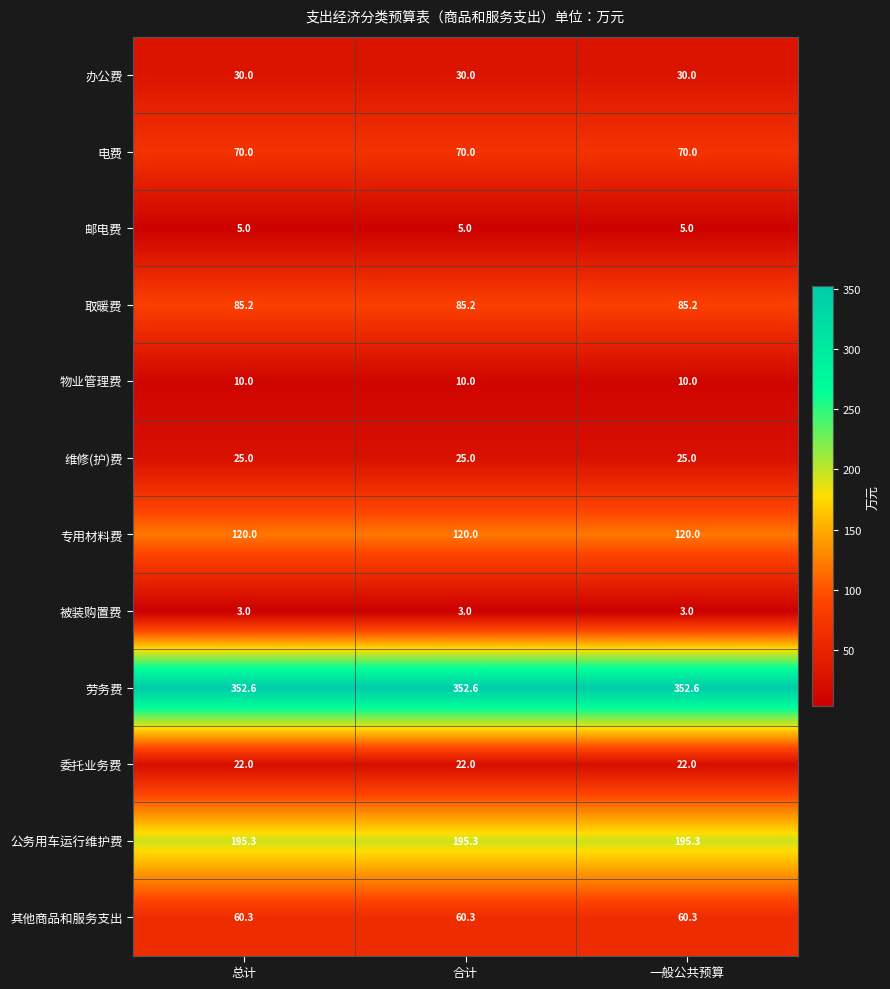

The 被装购置费 series shows 5.2 at 一般公共预算. True or false?

False